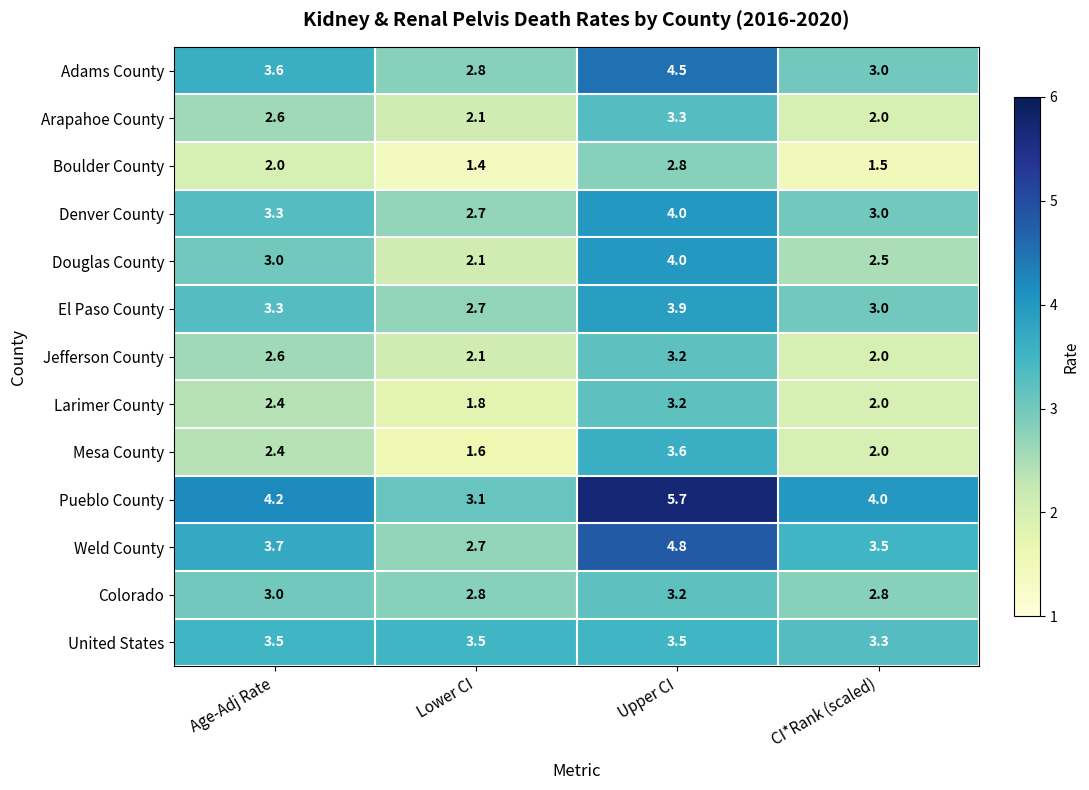

What is the sum of all Adams County values?

13.9